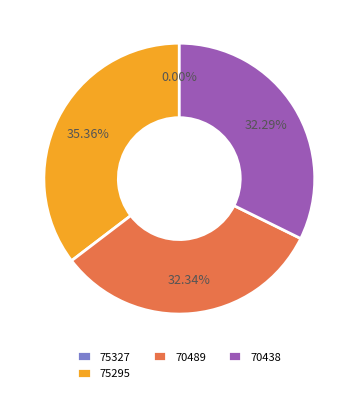

Approximately how many times larger is the value at 70489 compared to 75295?

0.9